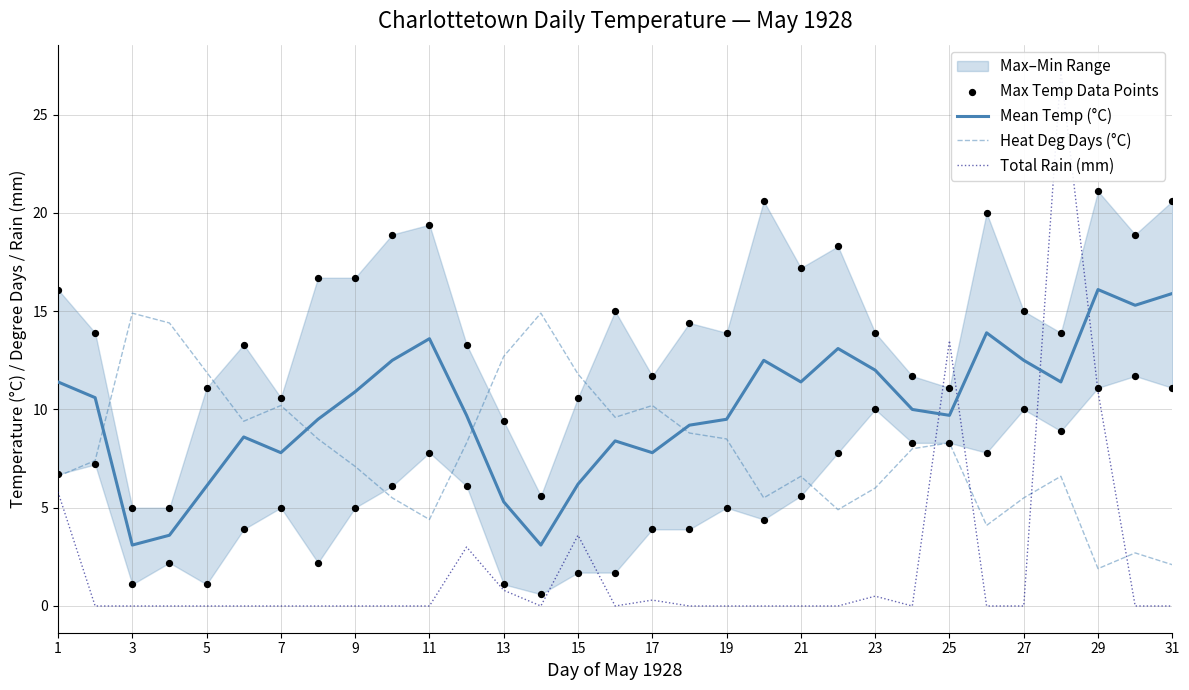

Which series reaches the minimum Y coordinate?

Total Rain (mm)